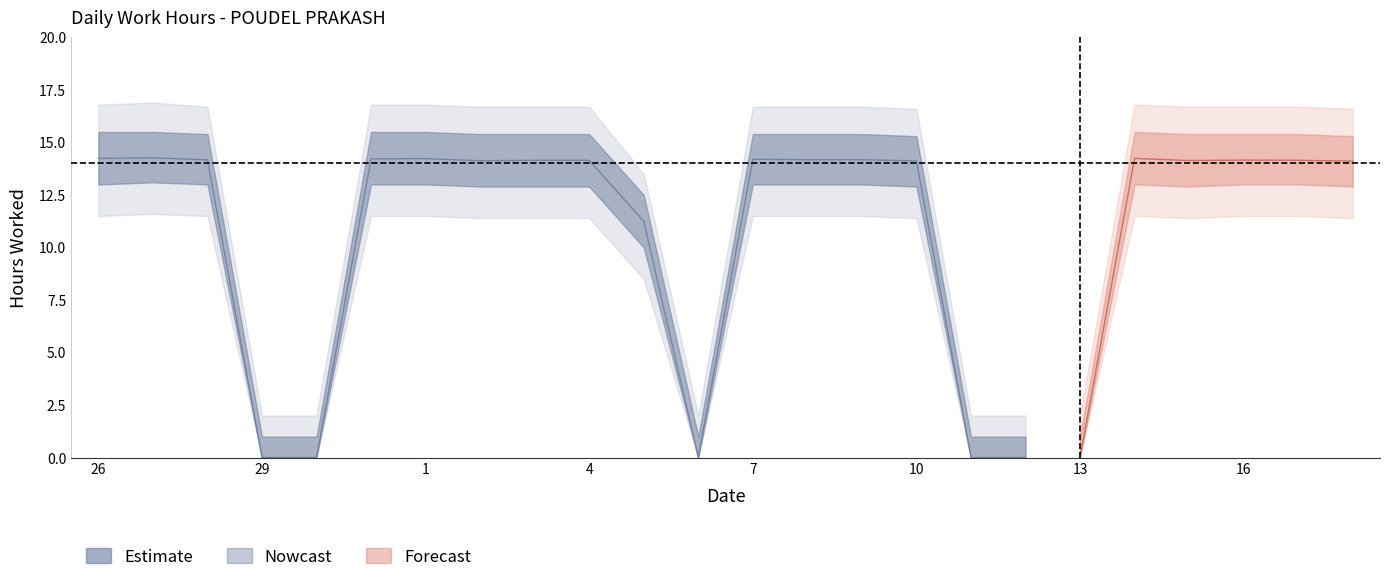

At which category is the sum across all series the highest?

27